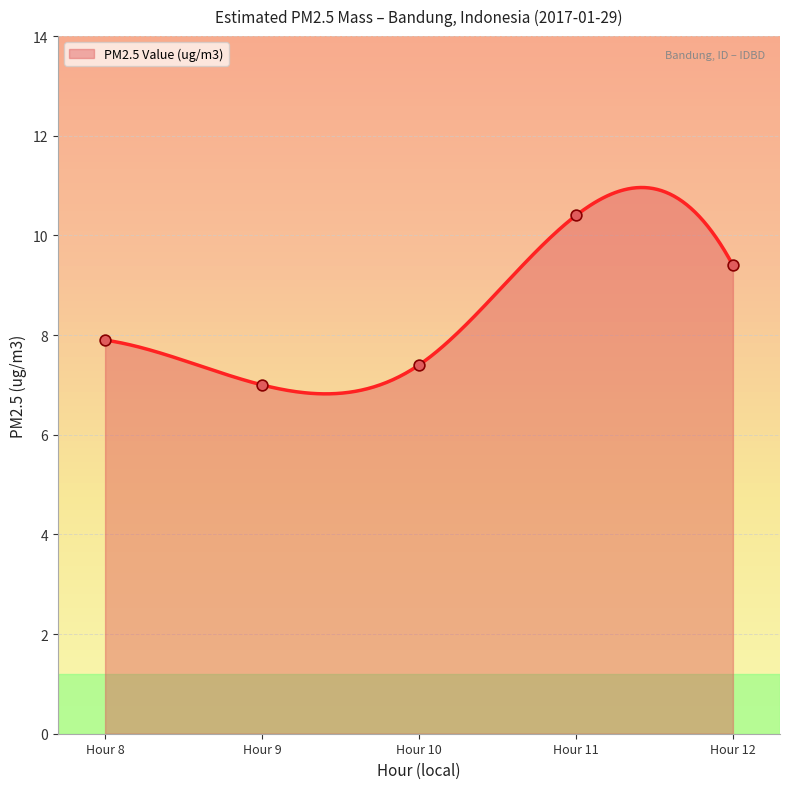

Which has a higher value, Hour 8 or Hour 10?

Hour 8